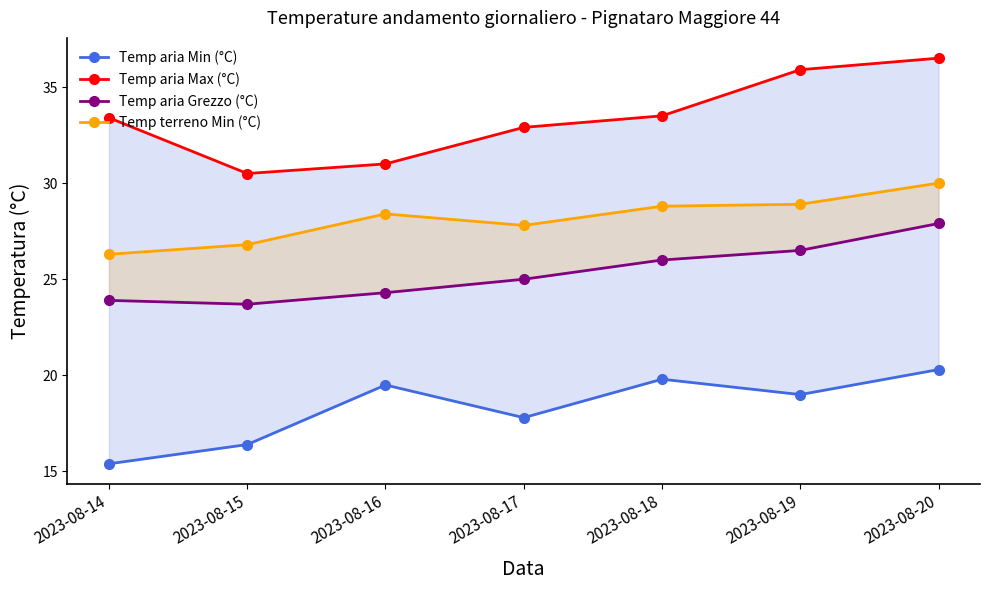

How many interior local valleys does the Temp aria Max (°C) series have?

1